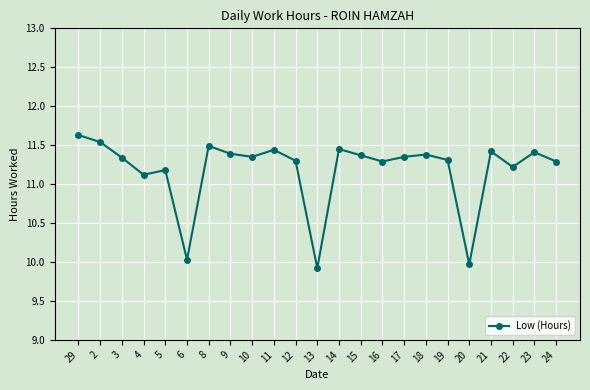

What is the average value?

11.2